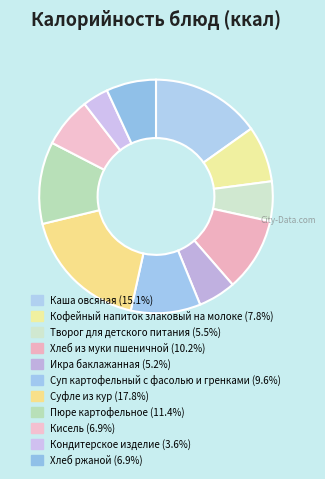

What percentage is the Кофейный напиток злаковый на молоке slice, to the nearest percent?

8%